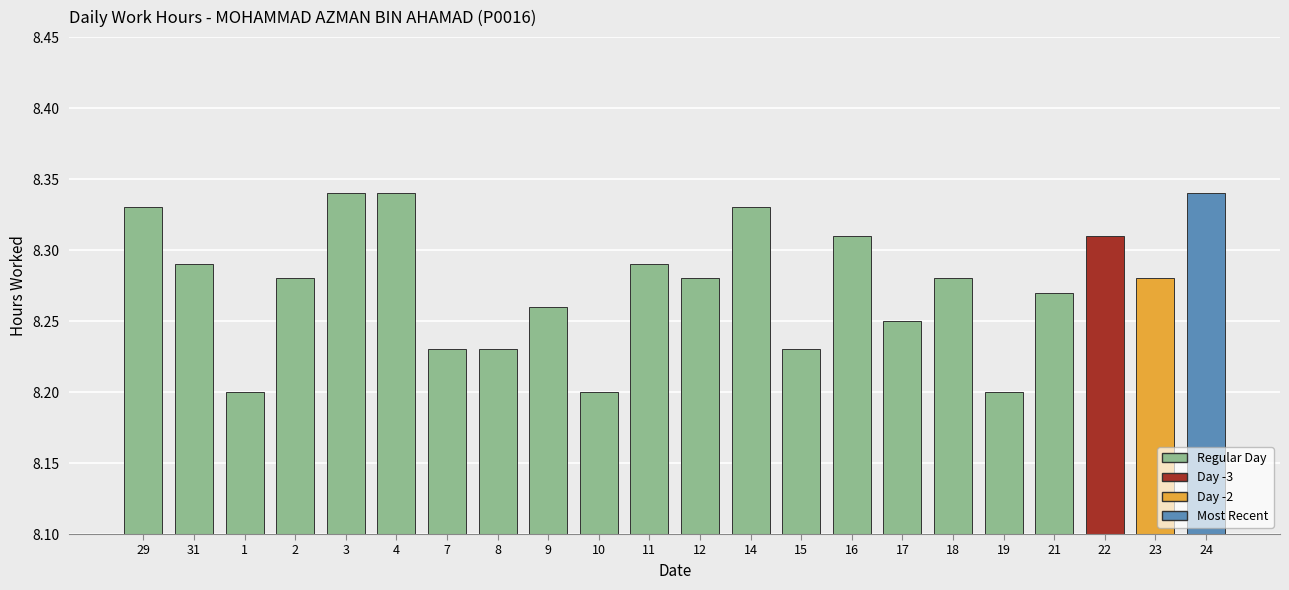

How many values are between 8 and 9?

22